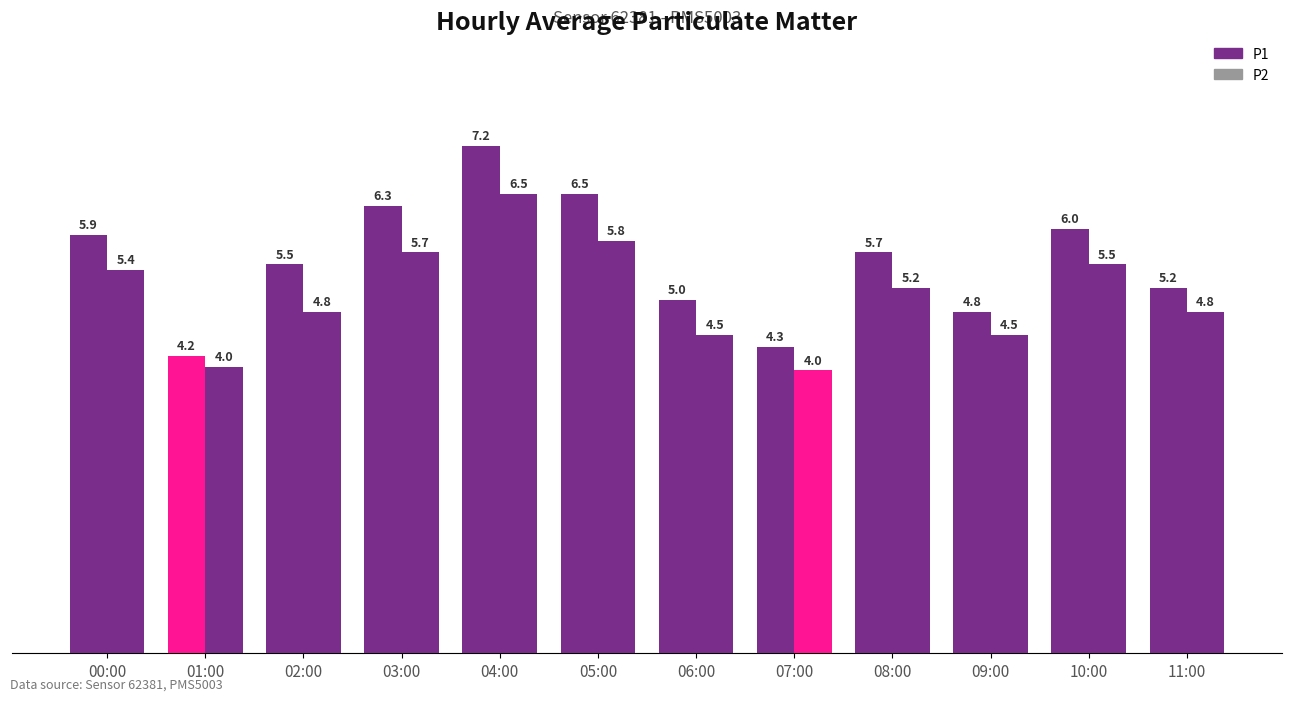

Are the bars horizontal?

No